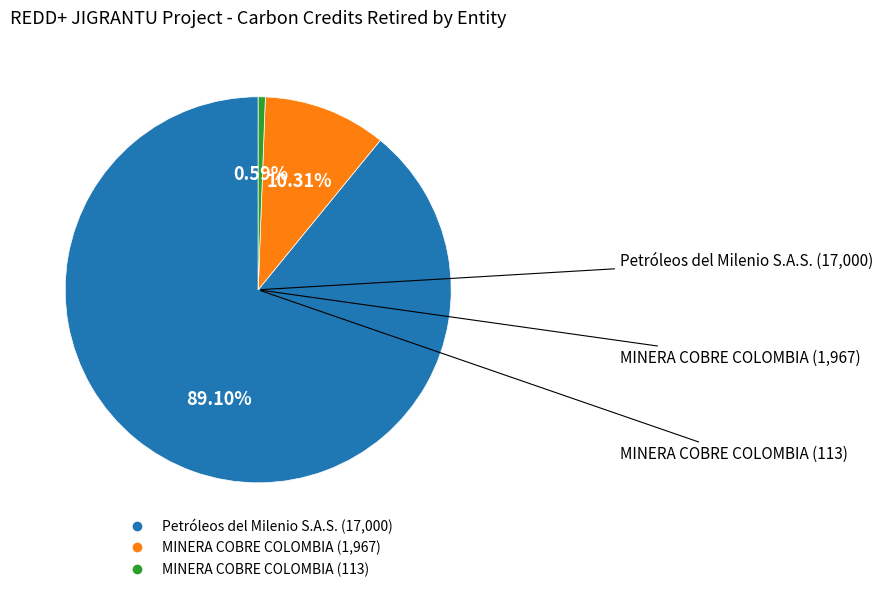

Does any single category account for the majority?

Yes